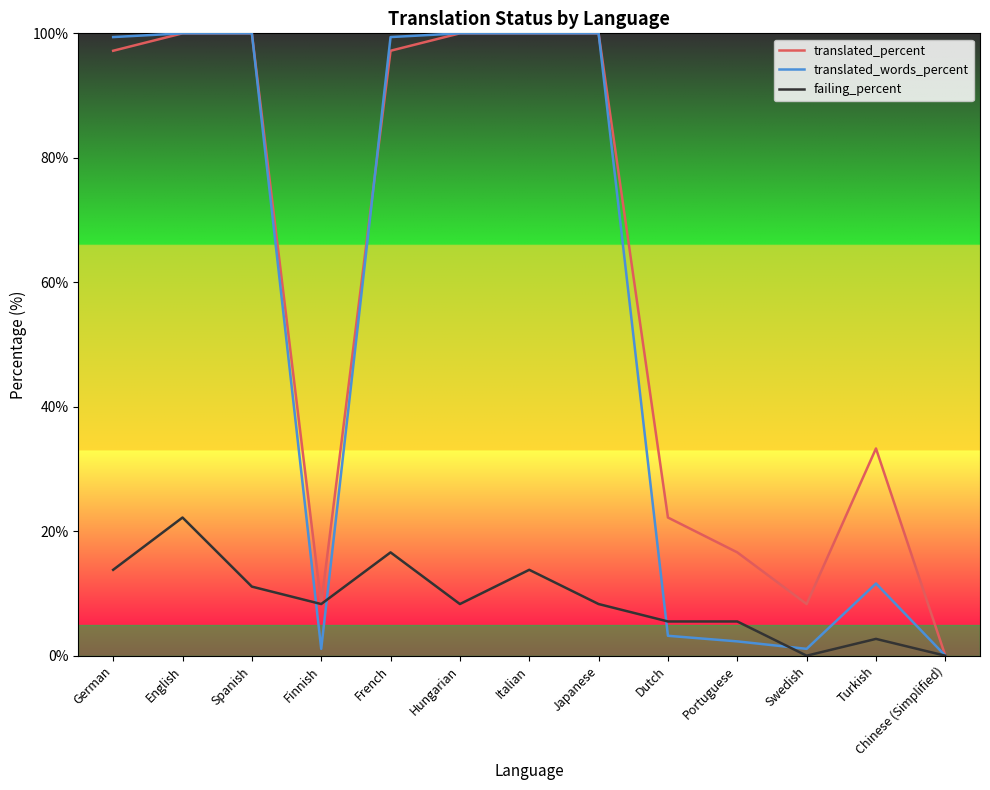

What is the sum of the translated_words_percent values at Portuguese and Italian?

102.3